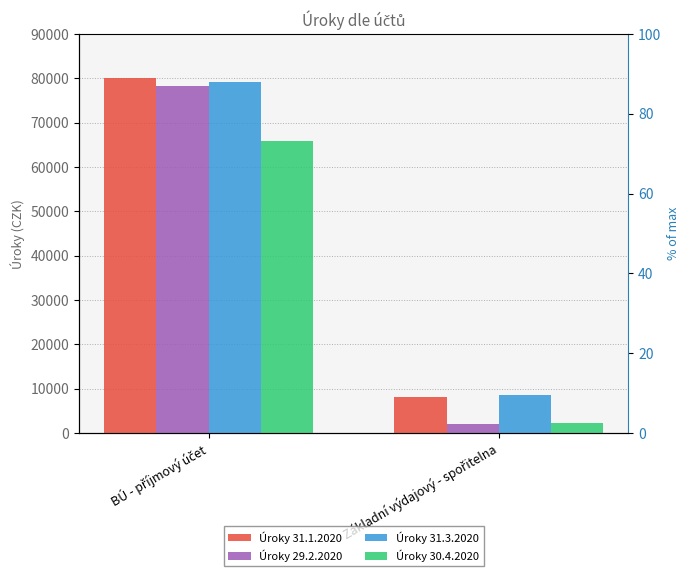

The value of Úroky 29.2.2020 at BÚ - příjmový účet is 78367.0. True or false?

True